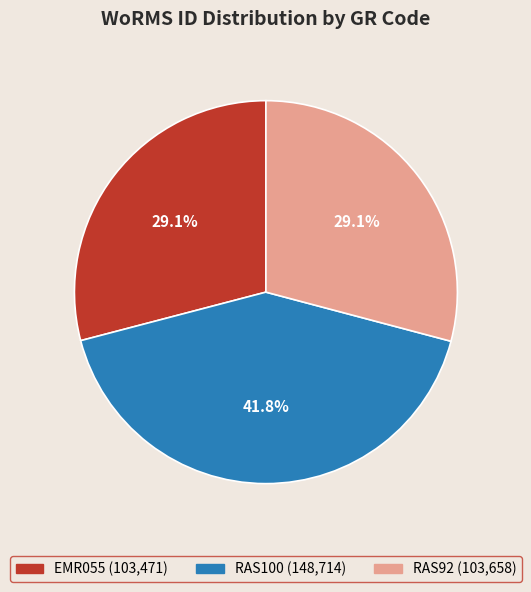

Is there any slice that represents more than half of the pie?

No